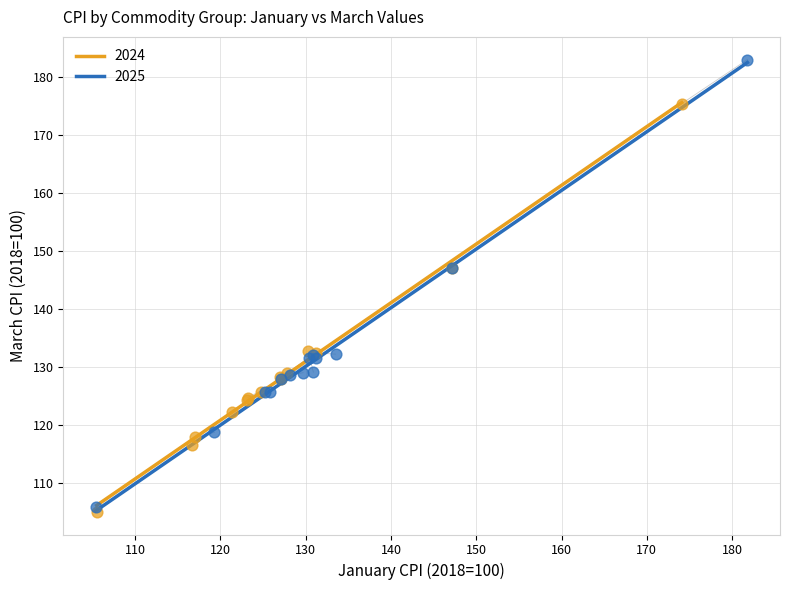

Which series has the largest Y range (max minus min)?

2025